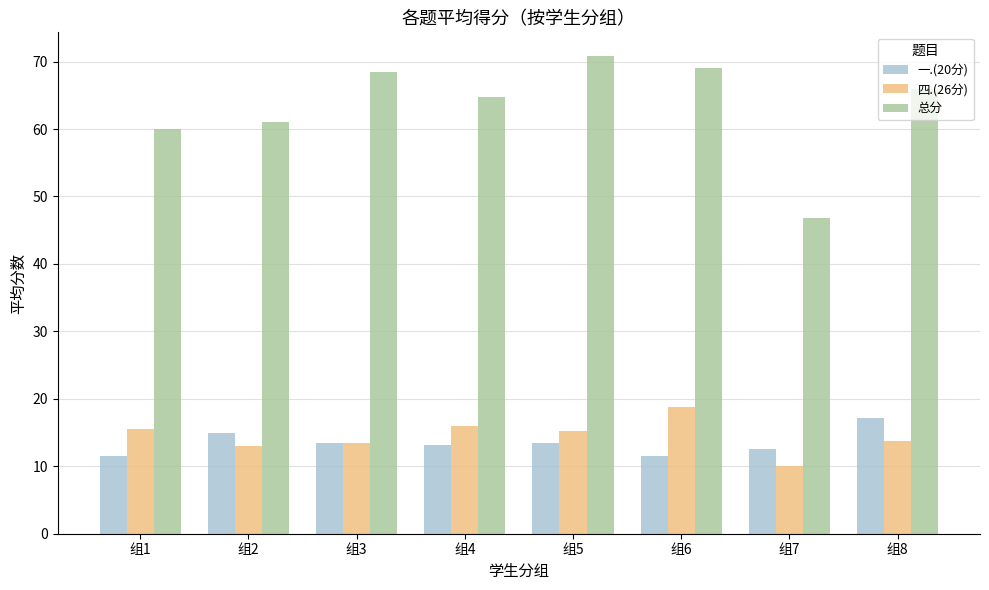

What is the value of the 总分 bar at the 1st from the left?

60.0